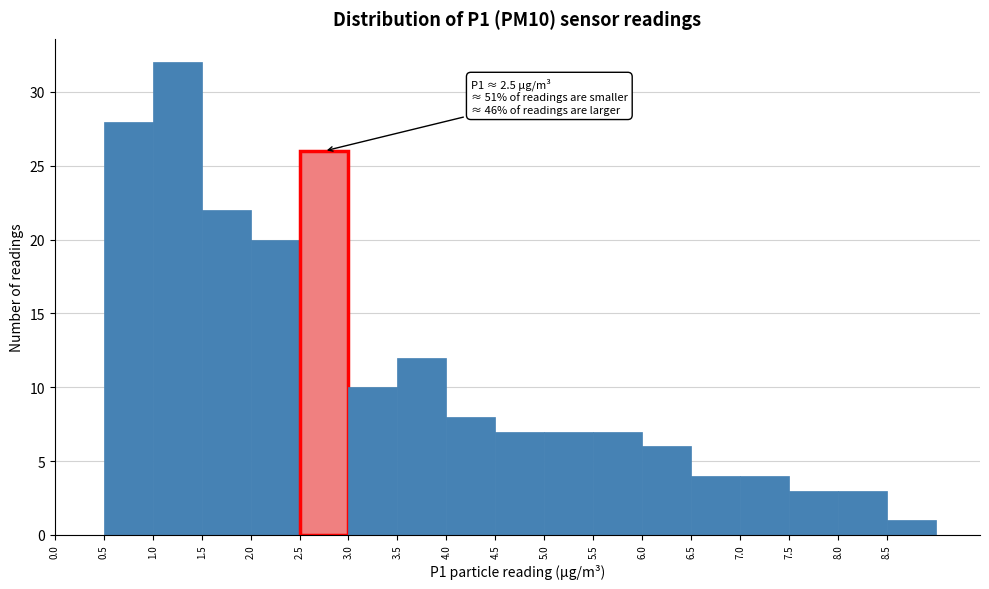

Which range on the x-axis has the tallest bar?

1.0 to 1.5